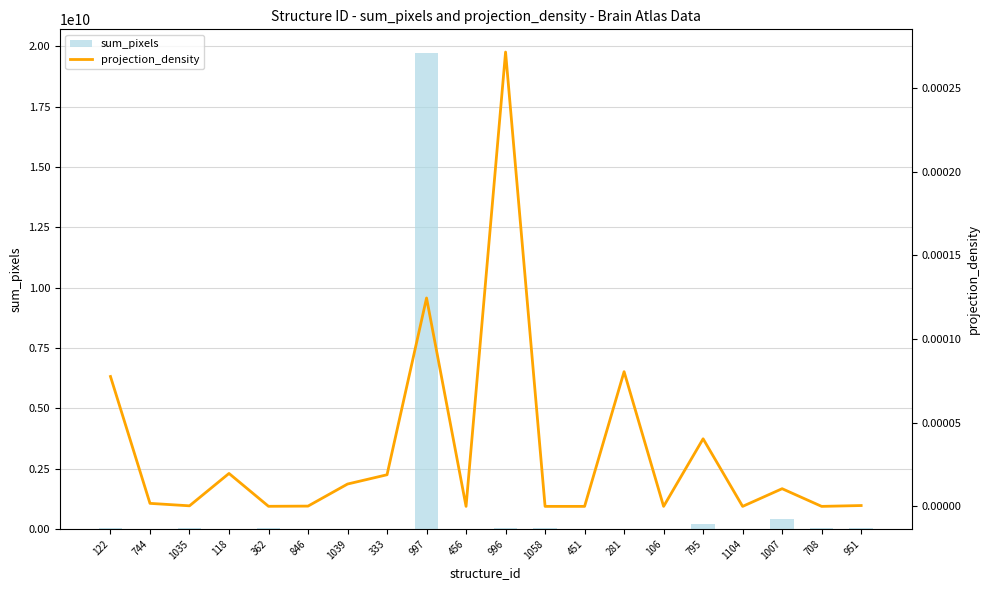

The sum_pixels series shows 3926210.0 at 333. True or false?

True